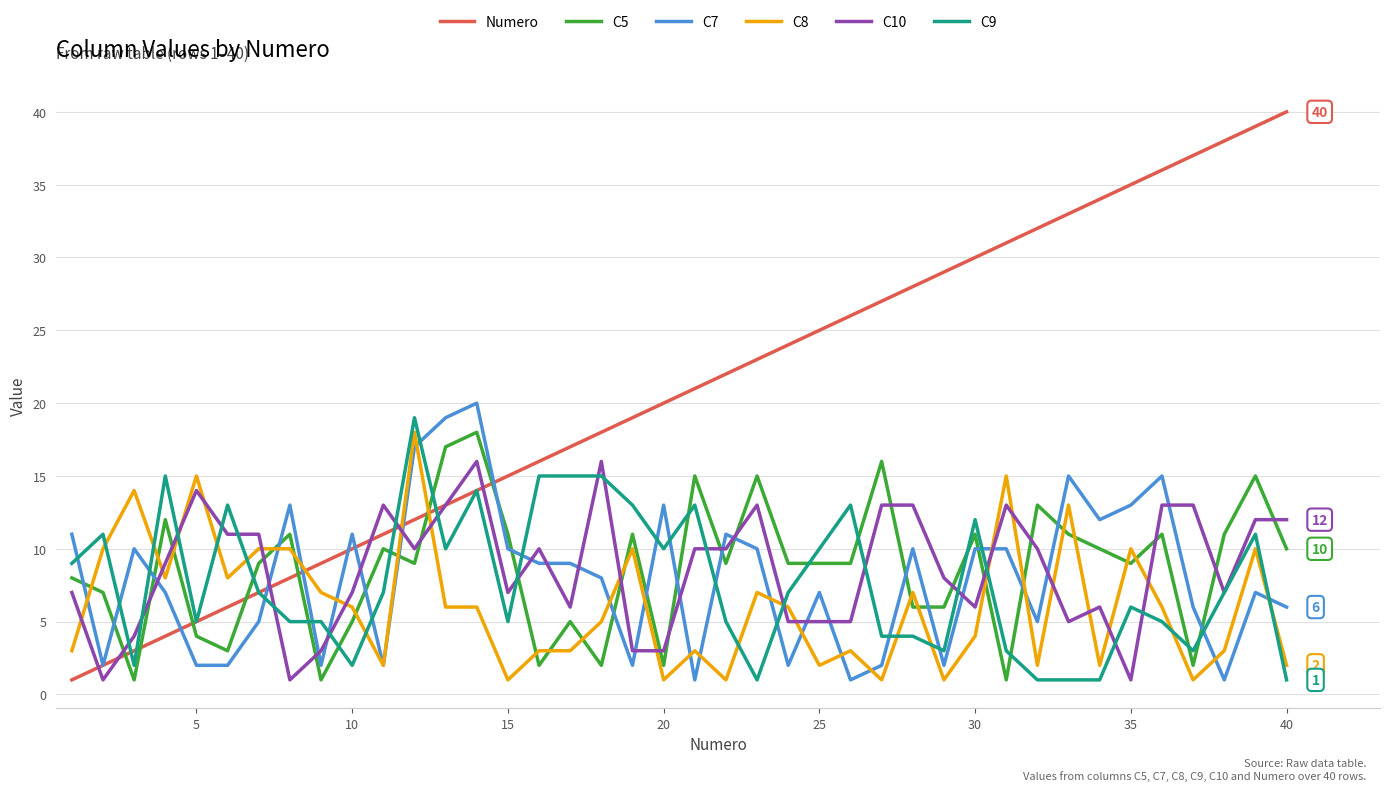

What is the maximum value shown in the chart?

40